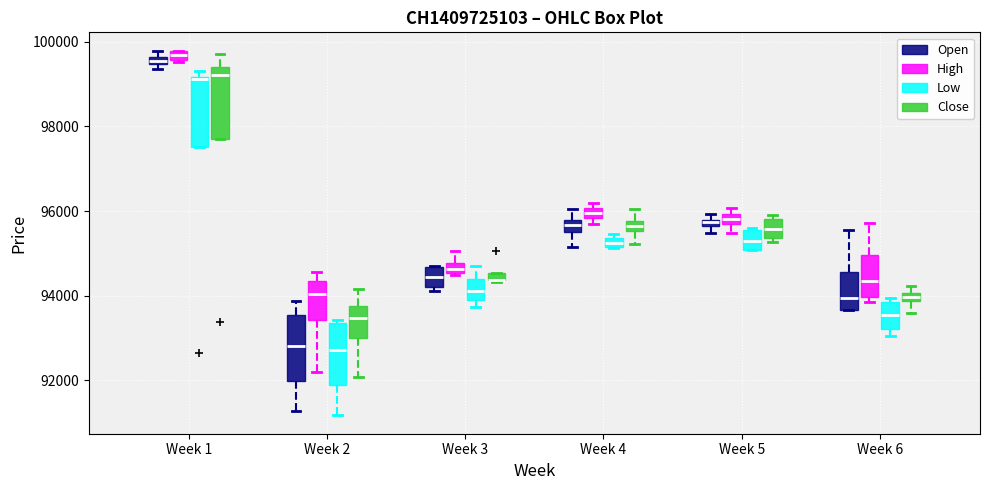

Where is the upper edge of the box for Week 2 (Close) on the y-axis? The values are not printed on the chart, so give them approximately, as read against the axis.

93800